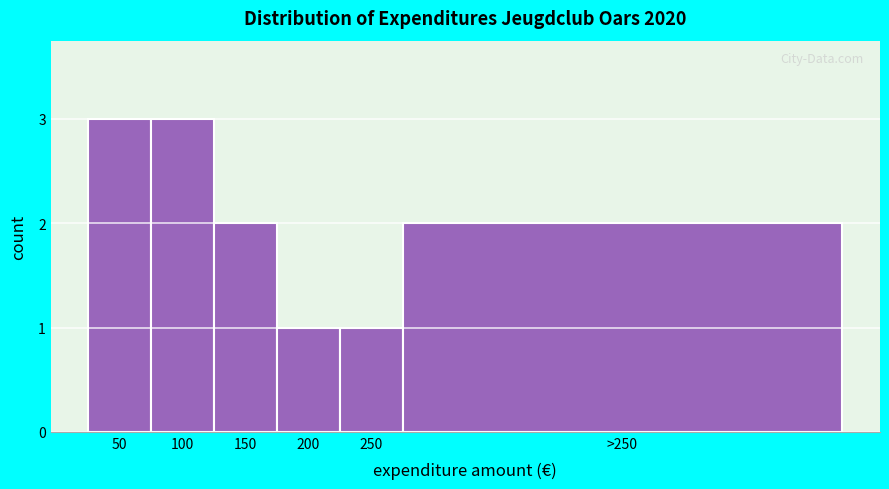

Reading left to right, list all the values displayed in this chart.

3	3	2	1	1	2